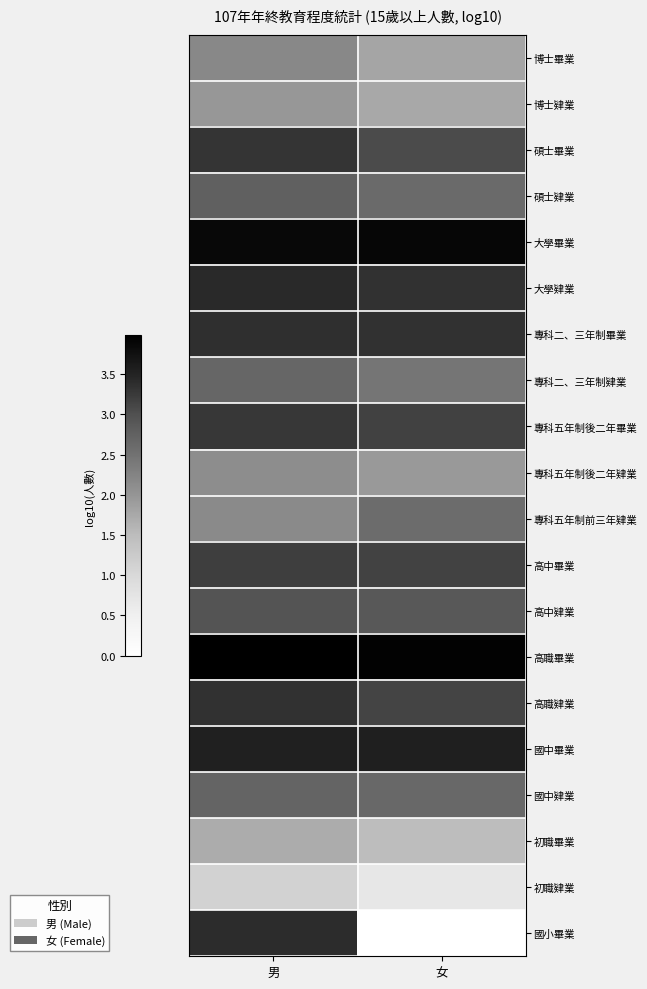

Reading left to right, transcribe all the data shown in this chart.

博士畢業: 男=2.2	女=1.8
博士肄業: 男=2.0	女=1.8
碩士畢業: 男=3.3	女=3.0
碩士肄業: 男=2.8	女=2.6
大學畢業: 男=3.9	女=3.9
大學肄業: 男=3.4	女=3.3
專科二、三年制畢業: 男=3.4	女=3.3
專科二、三年制肄業: 男=2.7	女=2.4
專科五年制後二年畢業: 男=3.3	女=3.2
專科五年制後二年肄業: 男=2.1	女=1.9
專科五年制前三年肄業: 男=2.2	女=2.6
高中畢業: 男=3.2	女=3.2
高中肄業: 男=3.0	女=2.9
高職畢業: 男=4.0	女=3.9
高職肄業: 男=3.3	女=3.1
國中畢業: 男=3.5	女=3.5
國中肄業: 男=2.7	女=2.7
初職畢業: 男=1.7	女=1.5
初職肄業: 男=1.1	女=0.7
國小畢業: 男=3.4	女=0.0